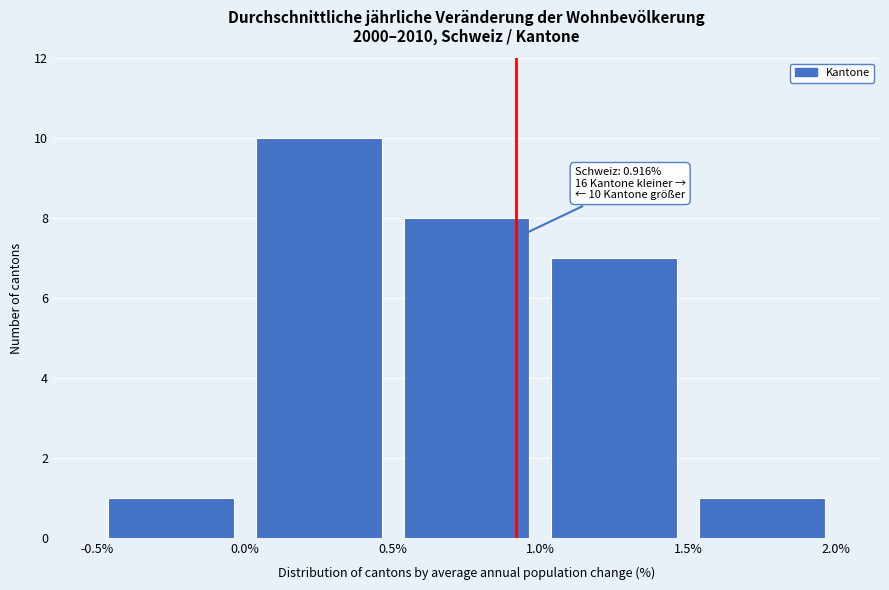

Which range on the x-axis has the tallest bar?

0.0% to 0.5%